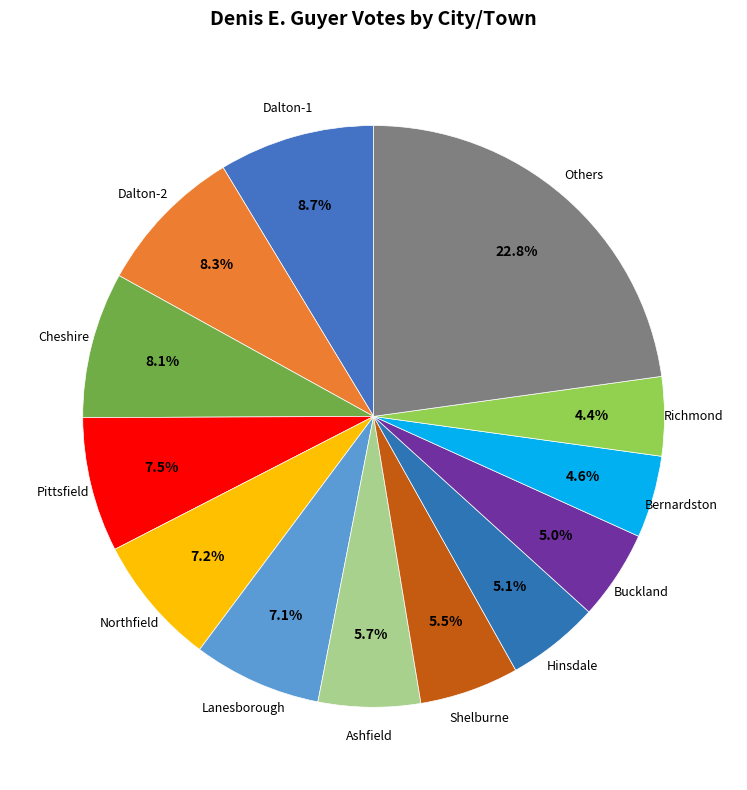

Which category has the biggest portion of the pie?

Others